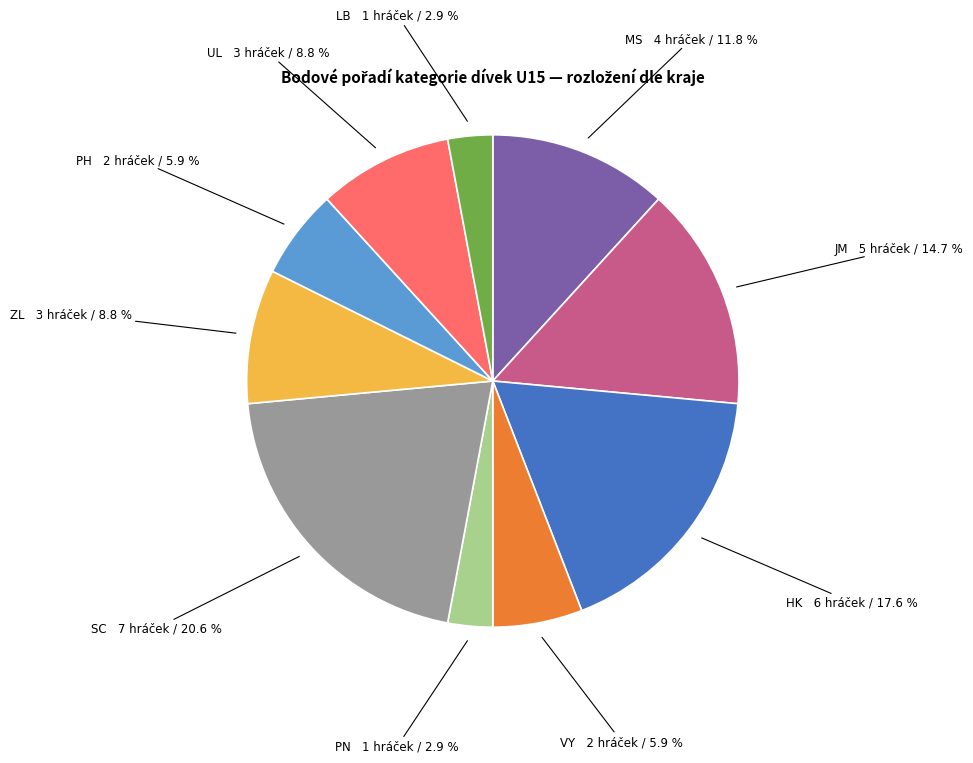

Is there any slice that represents more than half of the pie?

No